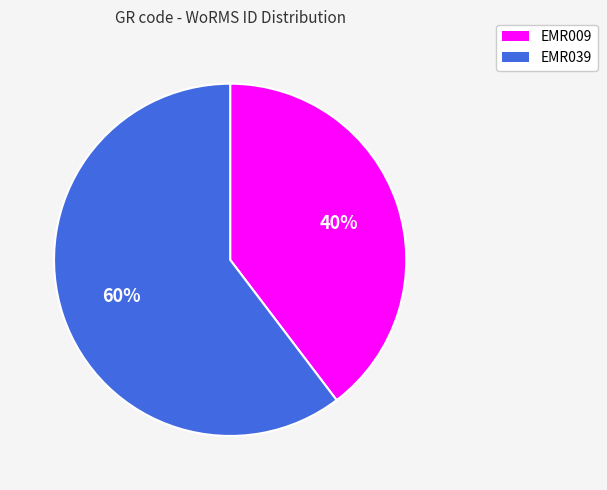

What percentage is the EMR039 slice, to the nearest percent?

60%